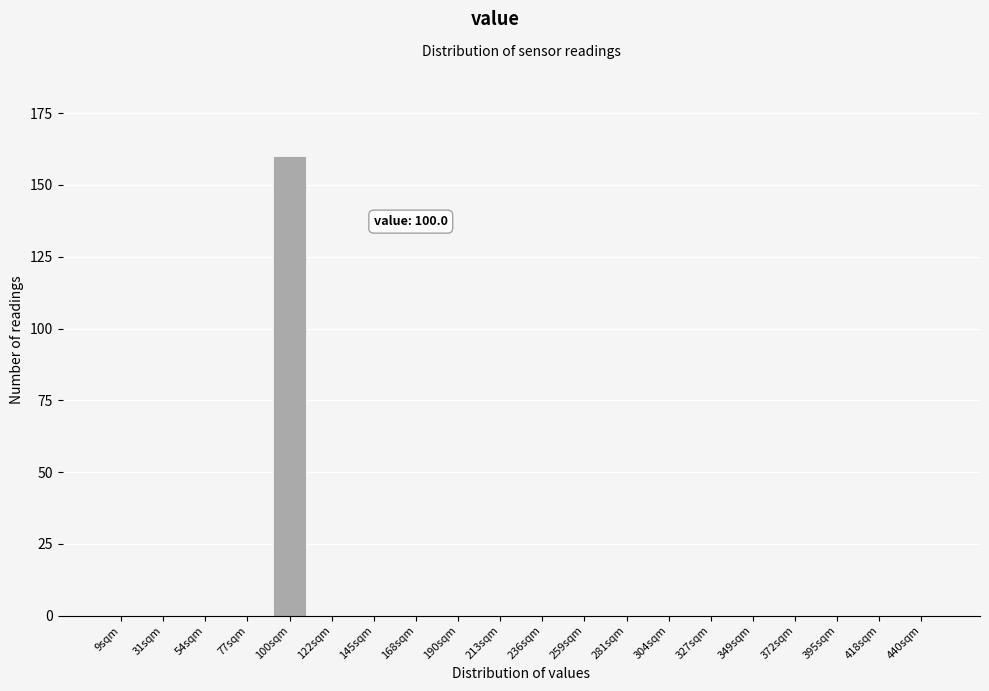

Reading right to left, what are all the values shown in this chart?

440sqm=0	418sqm=0	395sqm=0	372sqm=0	349sqm=0	327sqm=0	304sqm=0	281sqm=0	259sqm=0	236sqm=0	213sqm=0	190sqm=0	168sqm=0	145sqm=0	122sqm=0	100sqm=160	77sqm=0	54sqm=0	31sqm=0	9sqm=0